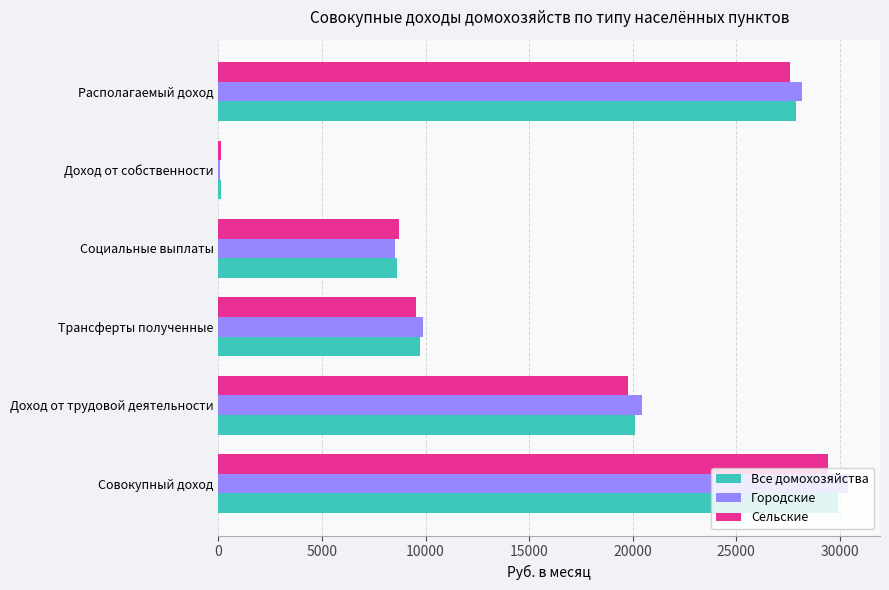

What is the sum of all Сельские values?

95246.4